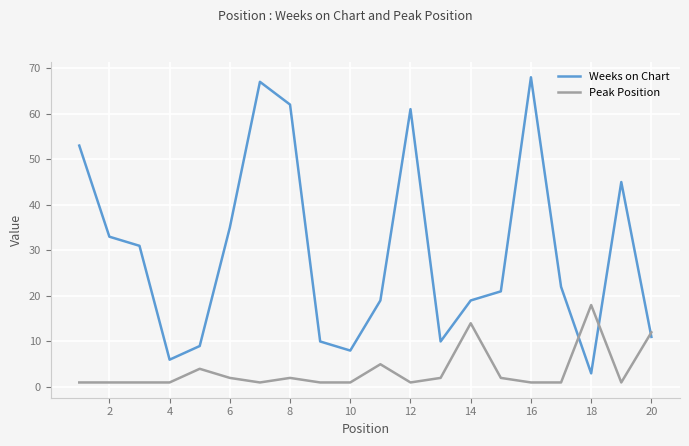

What is the difference between the maximum and minimum values in the Weeks on Chart series?

65